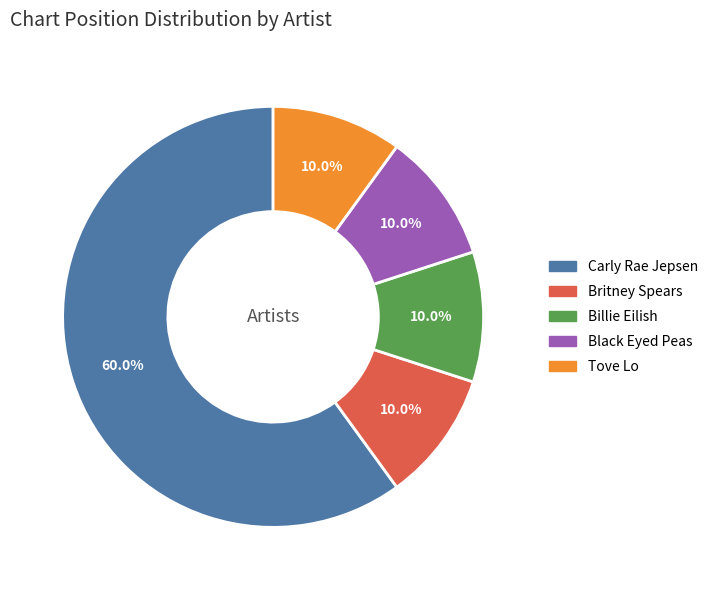

True or false: Black Eyed Peas accounts for 1% of the total.

False